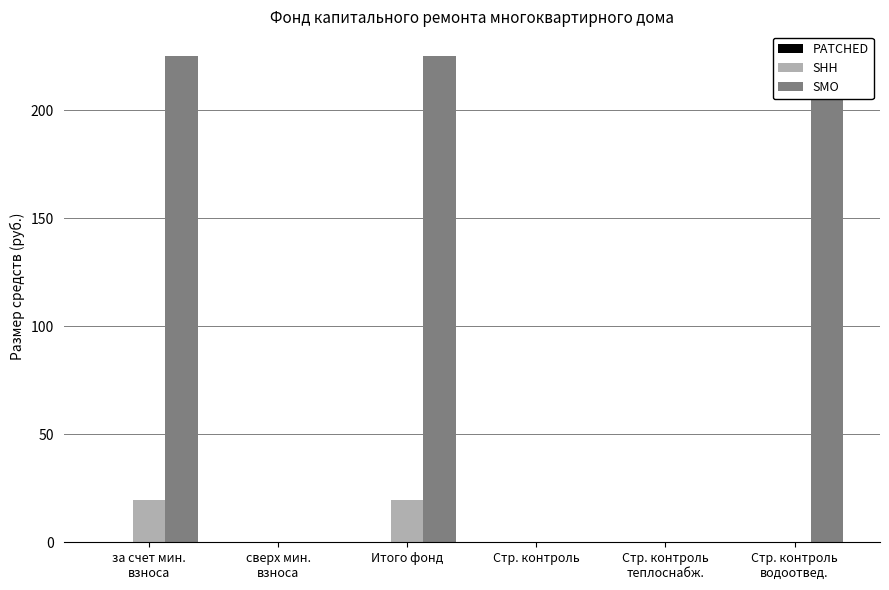

The value of SMO at Стр. контроль is 0.0. True or false?

True